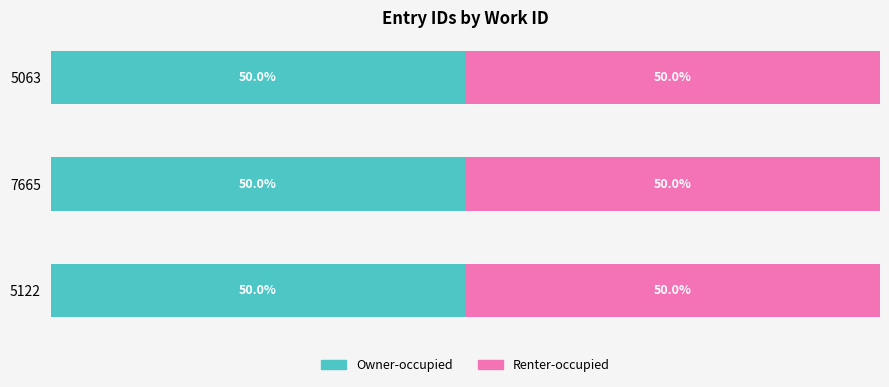

What are all the series names shown in the legend?

Owner-occupied, Renter-occupied